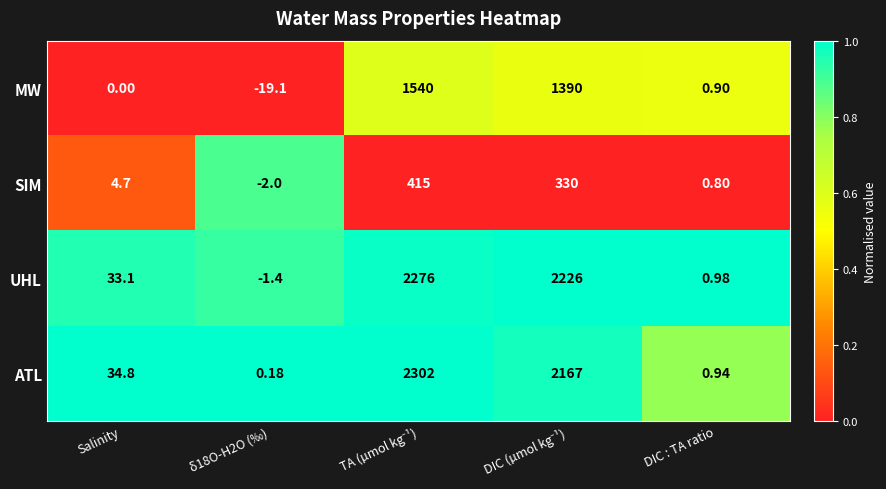

Which series has the largest range (max minus min)?

ATL